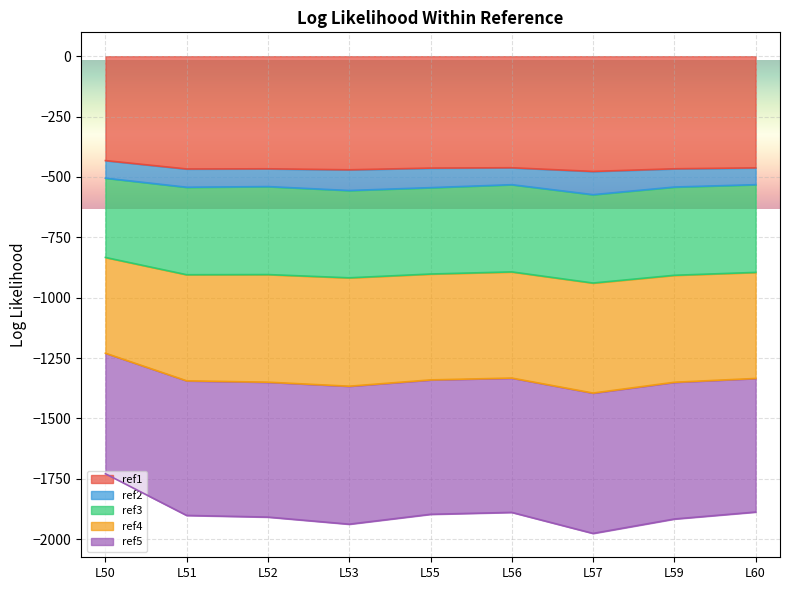

Which series changed the most between L51 and L55?

ref4